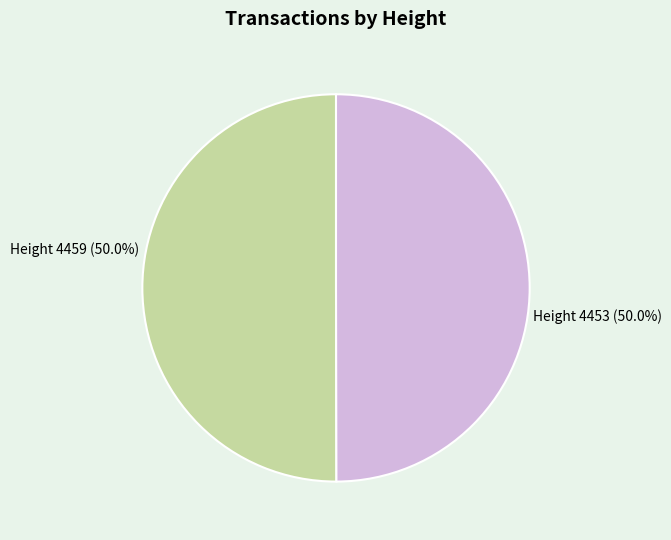

To the nearest percent, what is the average slice percentage?

50%